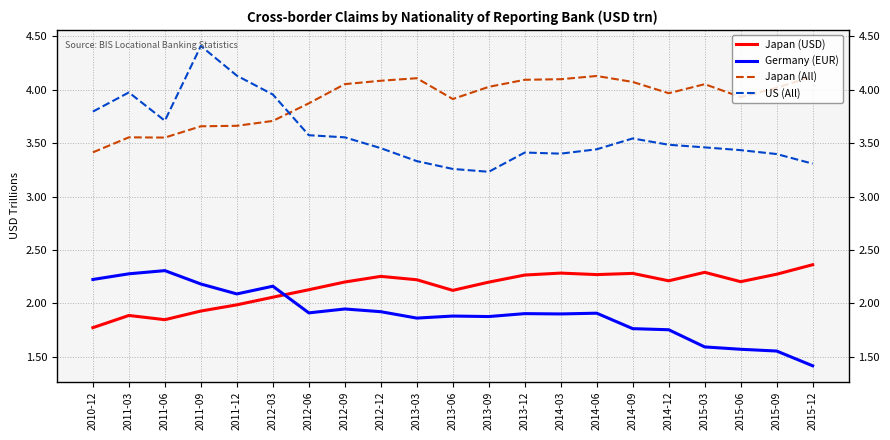

Between which two adjacent categories do Japan (All) and US (All) first intersect?

2012-03 and 2012-06